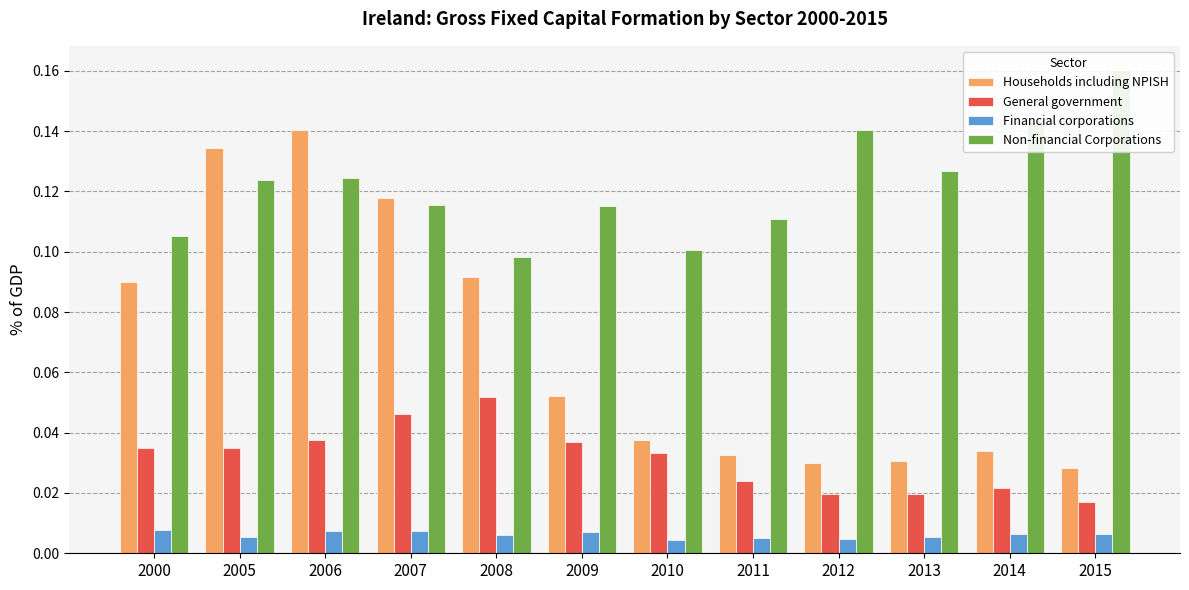

At how many categories does at least one series exceed 0?

12